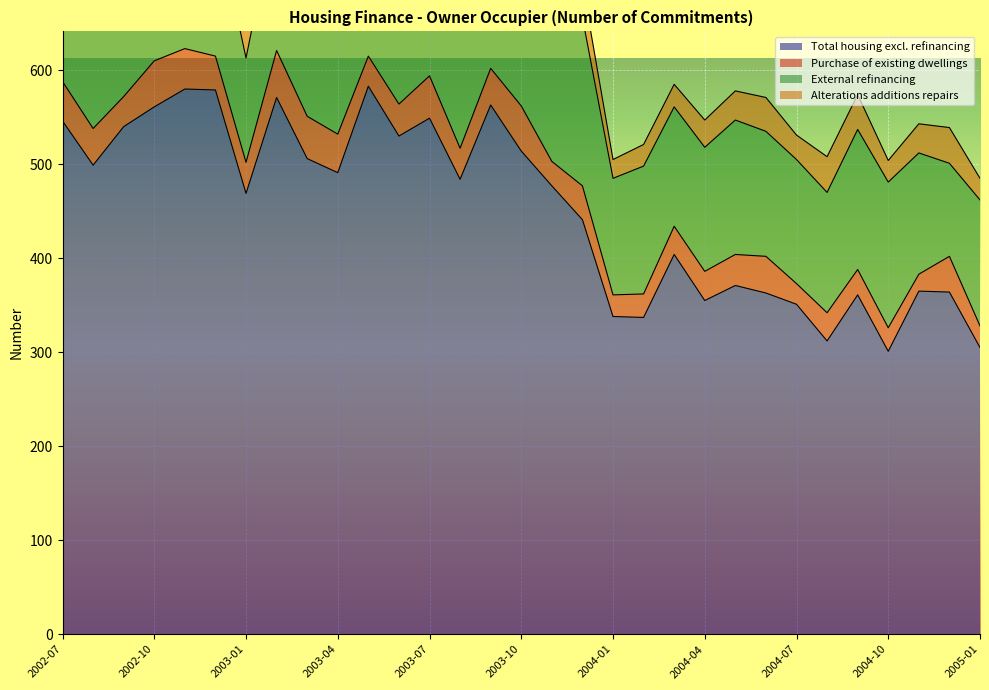

What is the difference between the maximum and minimum values in the Purchase of existing dwellings series?

32